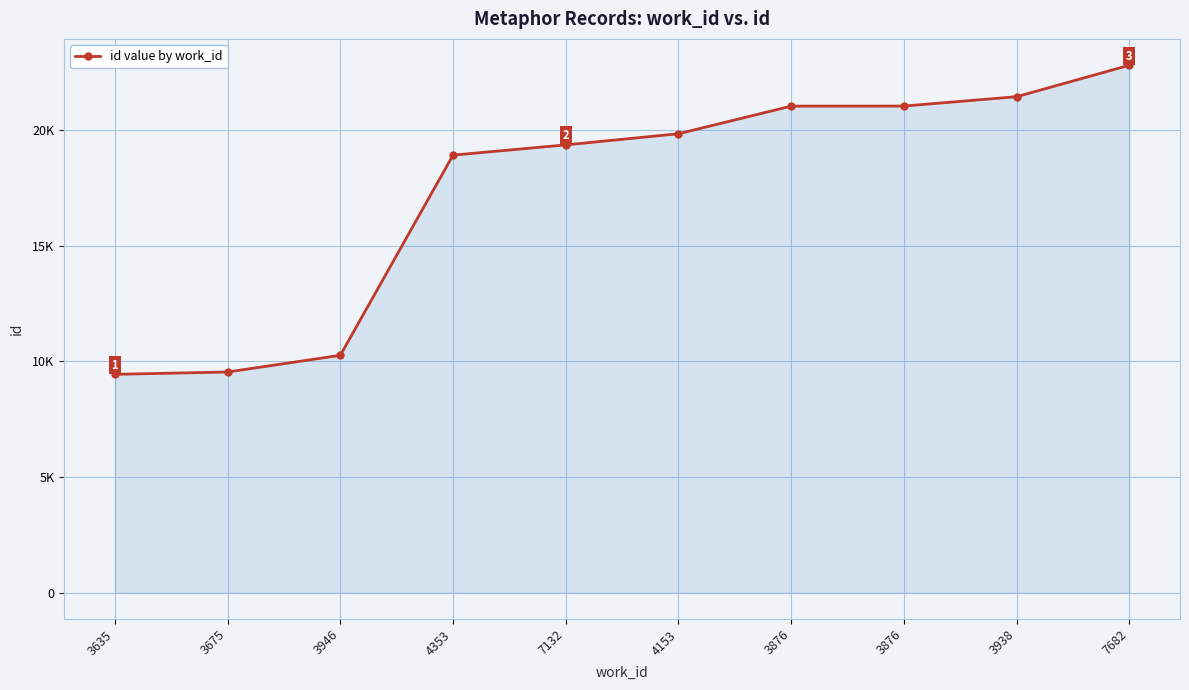

At which label does the data first exceed 19833?

3876